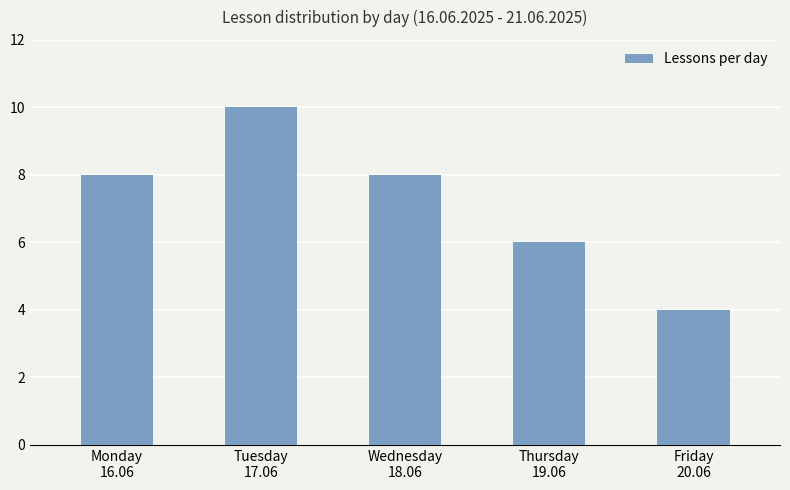

What is the value of the 5th bar from the left?

4